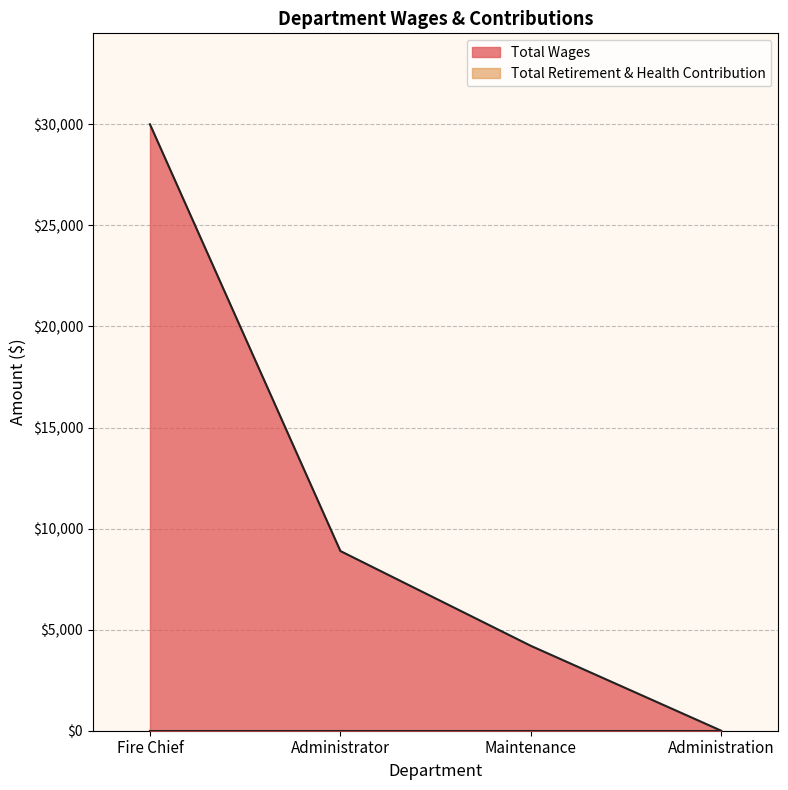

At which label does the data first exceed 8890?

Fire Chief